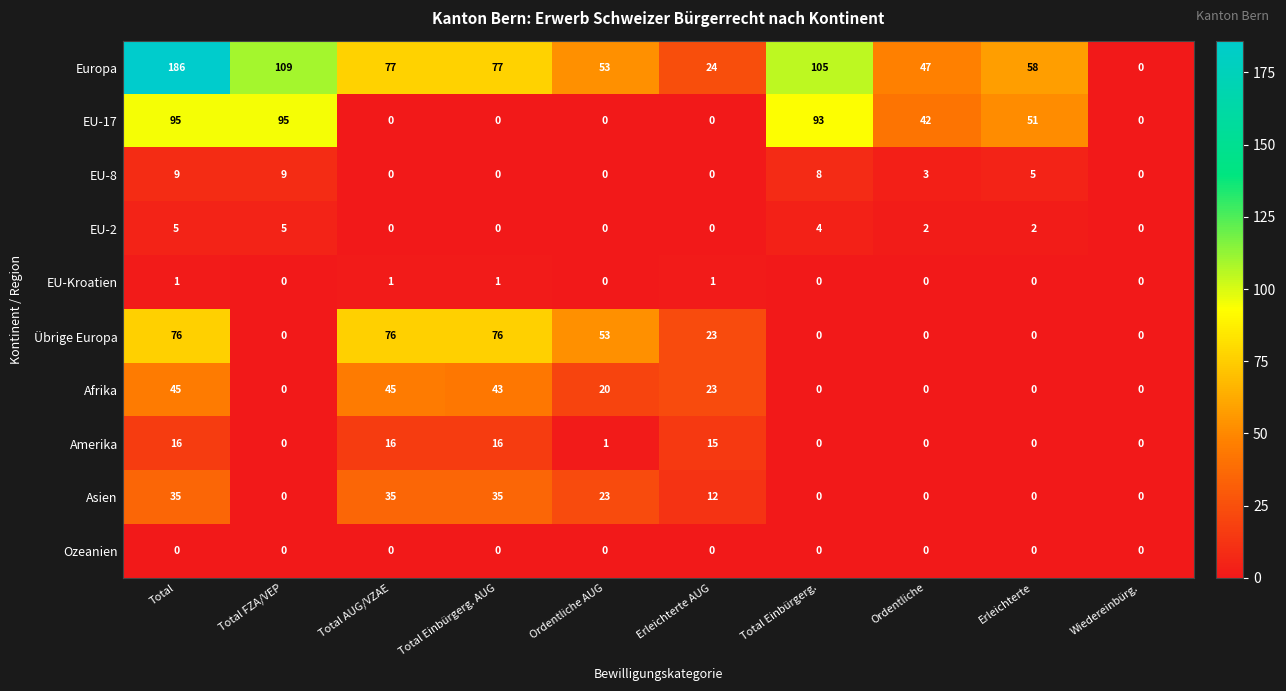

List the series in order of their peak value, highest first.

Europa, EU-17, Übrige Europa, Afrika, Asien, Amerika, EU-8, EU-2, EU-Kroatien, Ozeanien